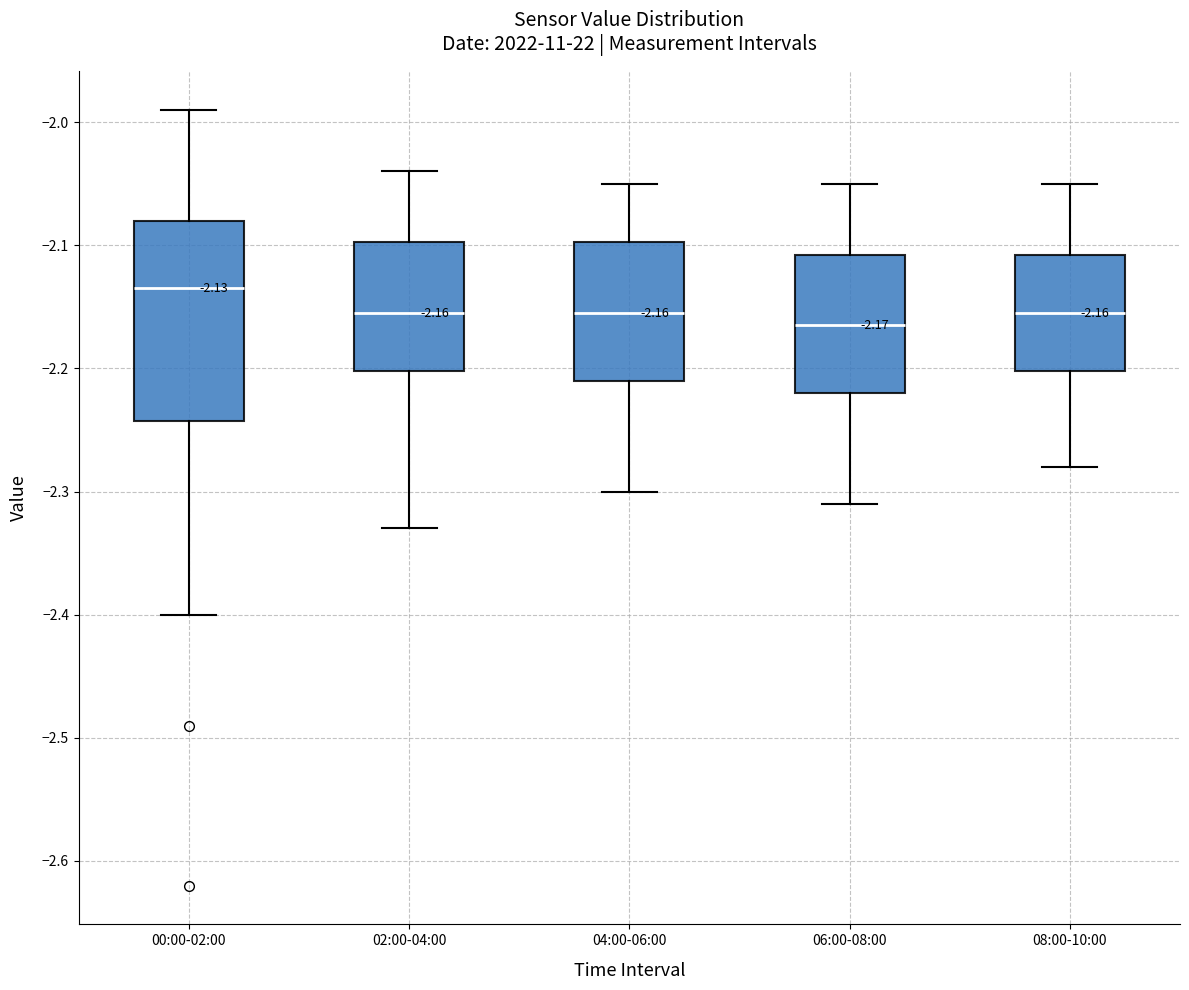

Which box is the tallest, from its lower edge to its upper edge?

00:00-02:00